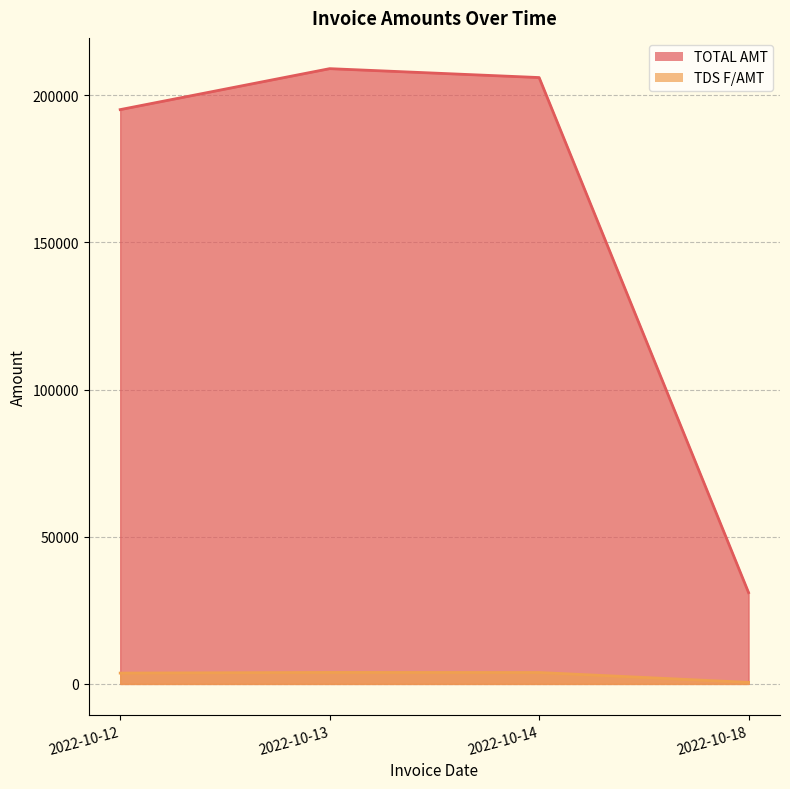

Which category has the lowest value across all series?

2022-10-18